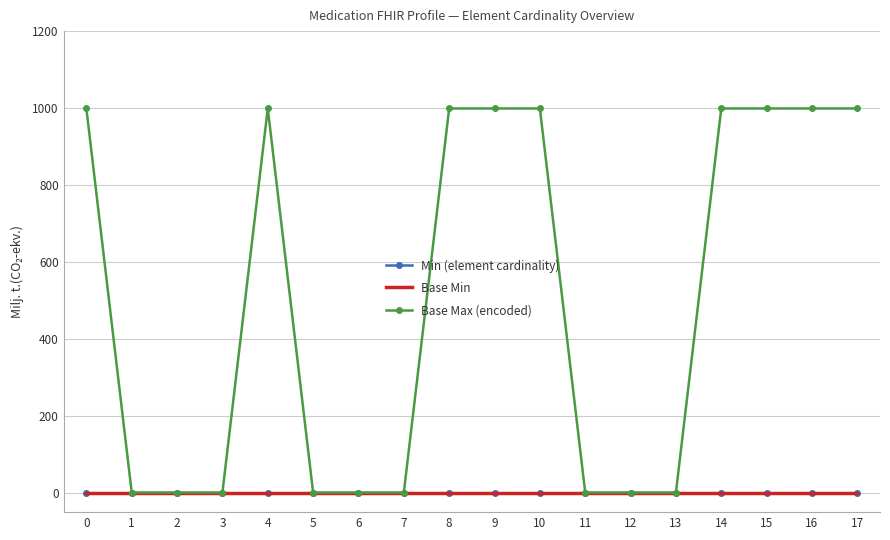

What is the highest value of the Base Max (encoded) series?

999